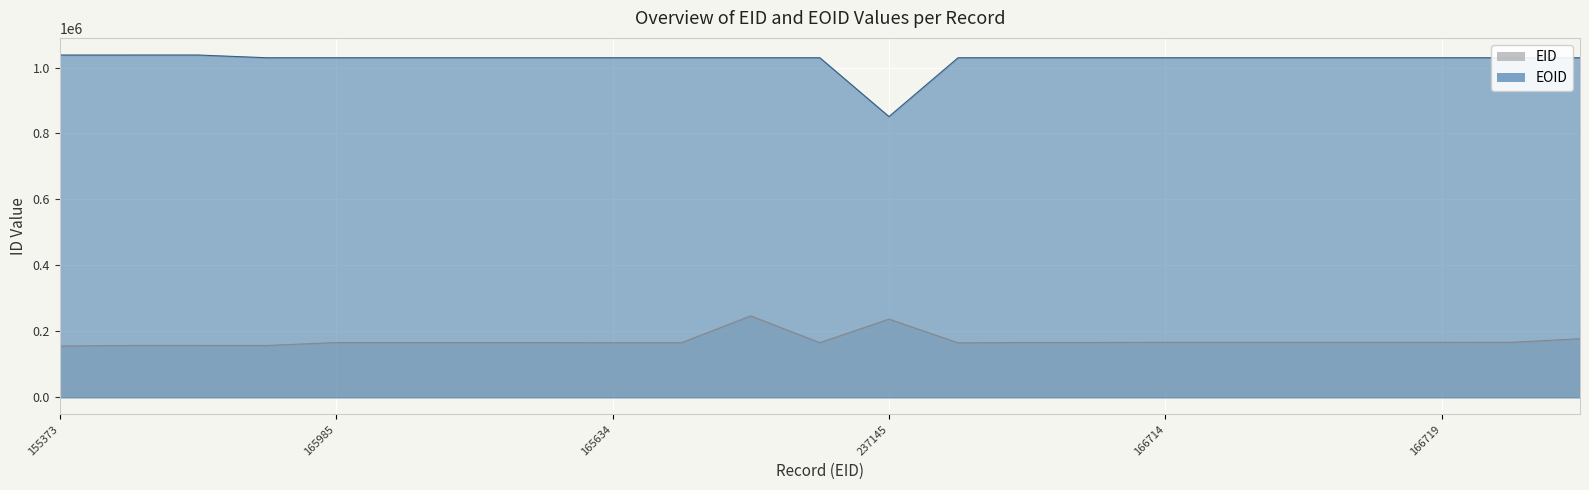

True or false: EID and EOID intersect in this chart.

False